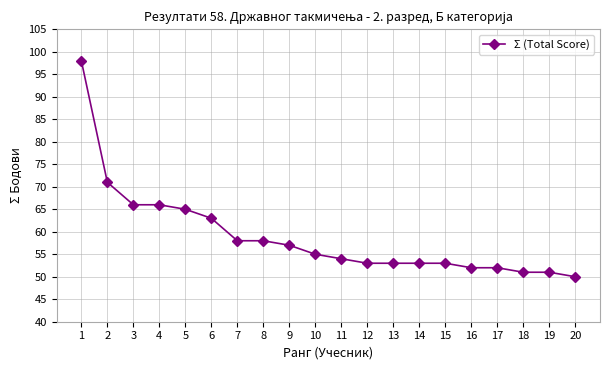

How many lines are shown in the chart?

1